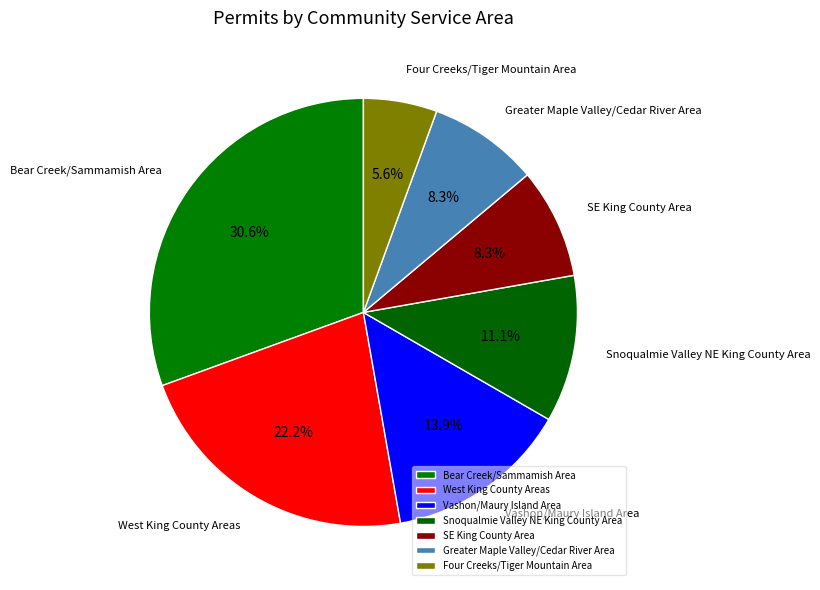

How many slices are in this pie chart?

7